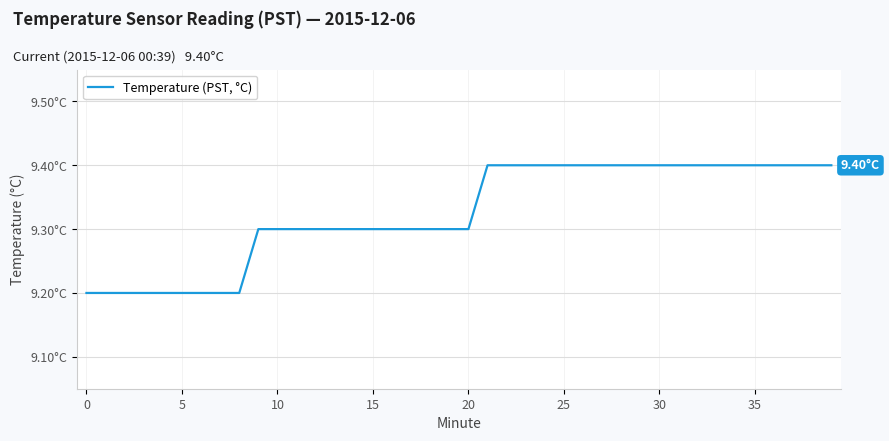

What is the difference between the maximum and second lowest values?

0.2